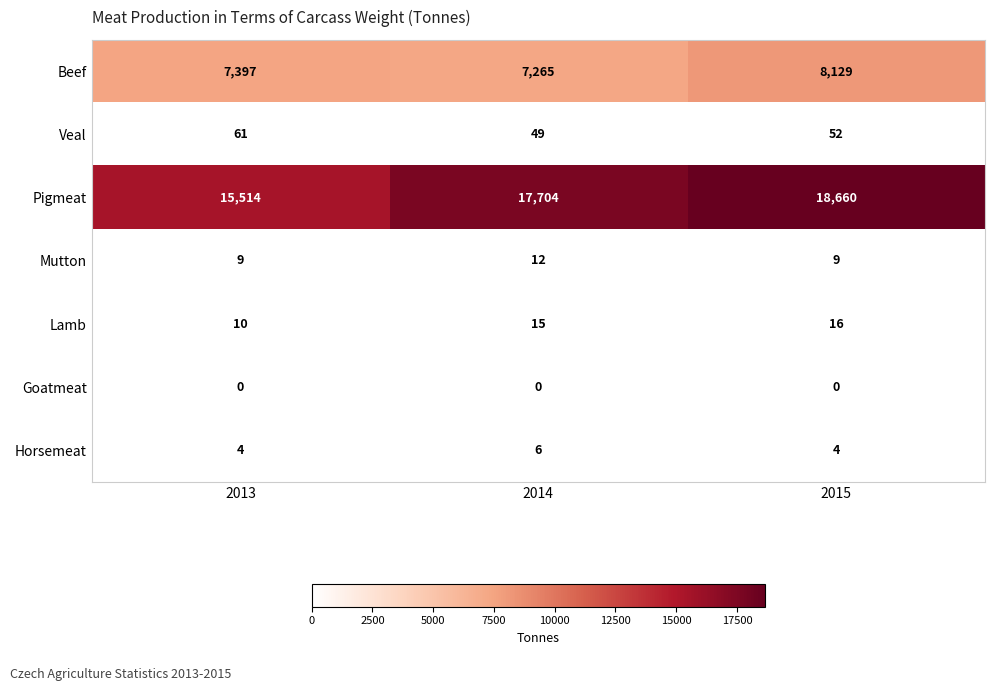

The value of Beef at 2013 is 7397. True or false?

True